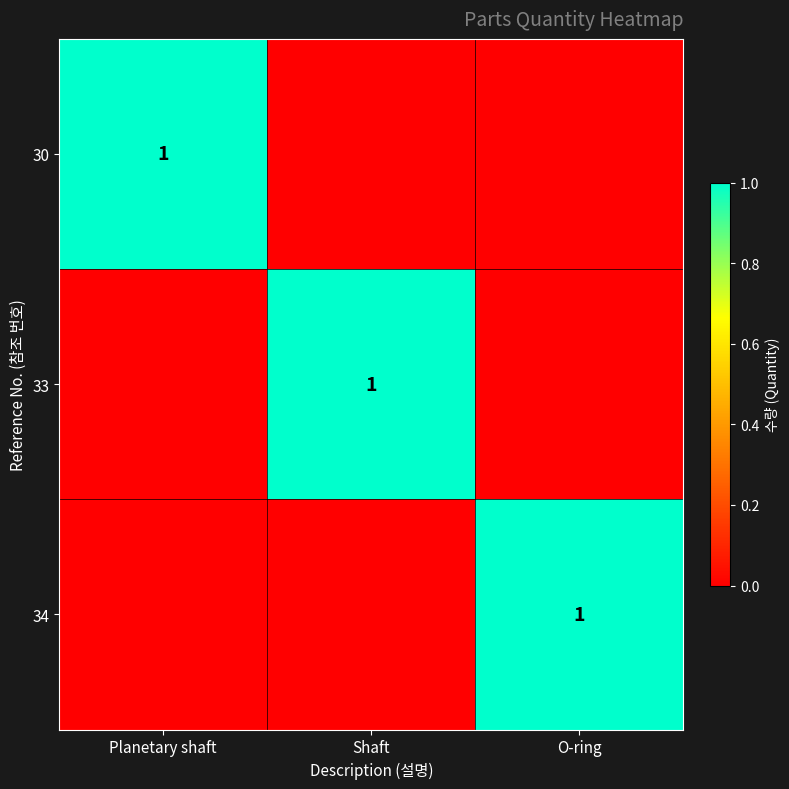

The value of 34 at O-ring is 1. True or false?

True